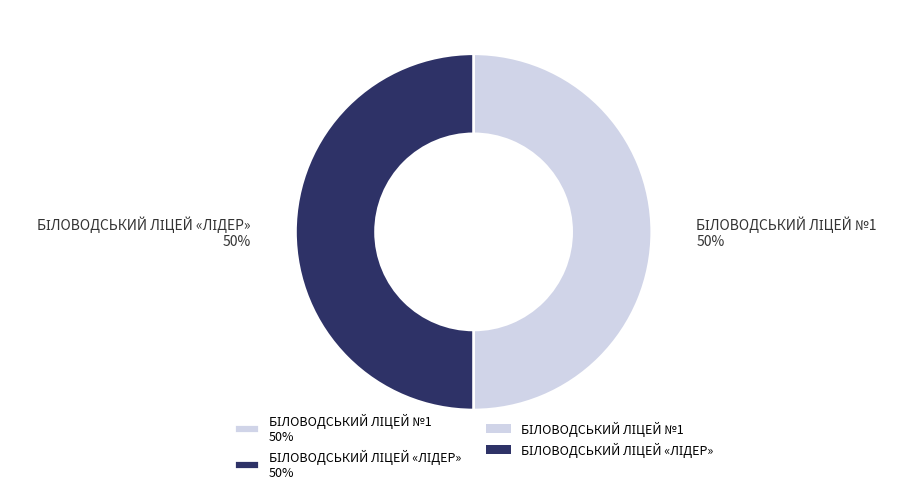

To the nearest percent, what is the average slice percentage?

50%